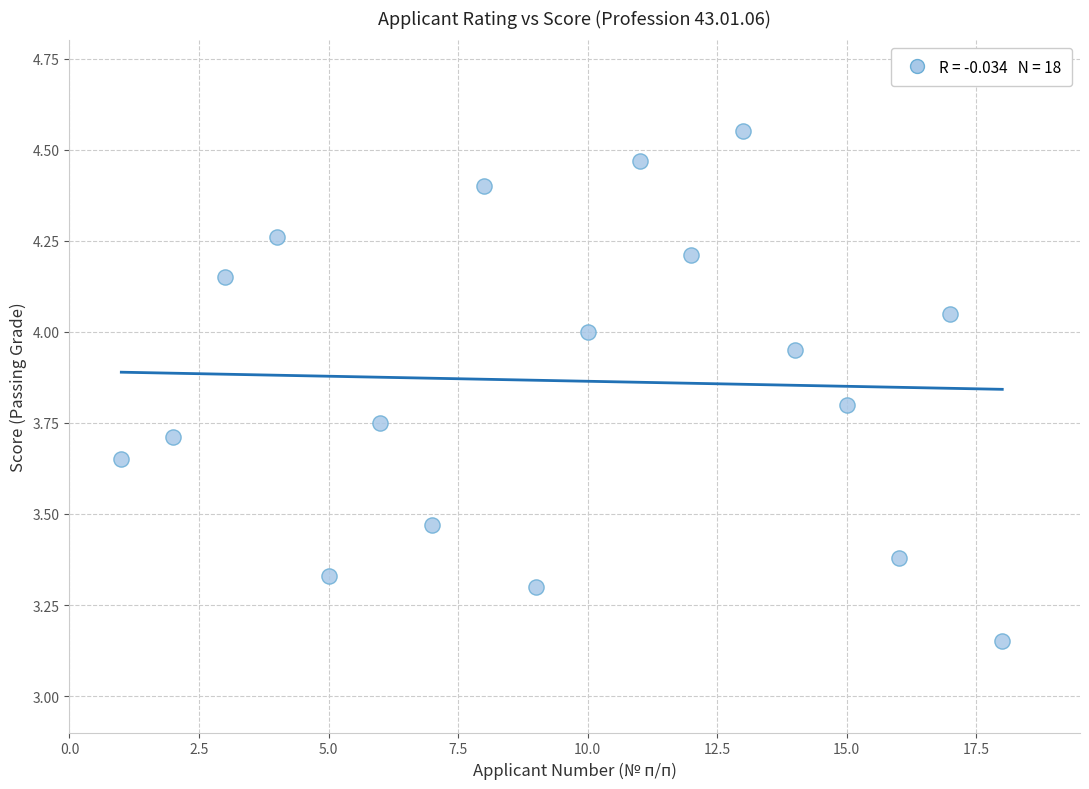

What is the range of X values (max minus min)?

17.0